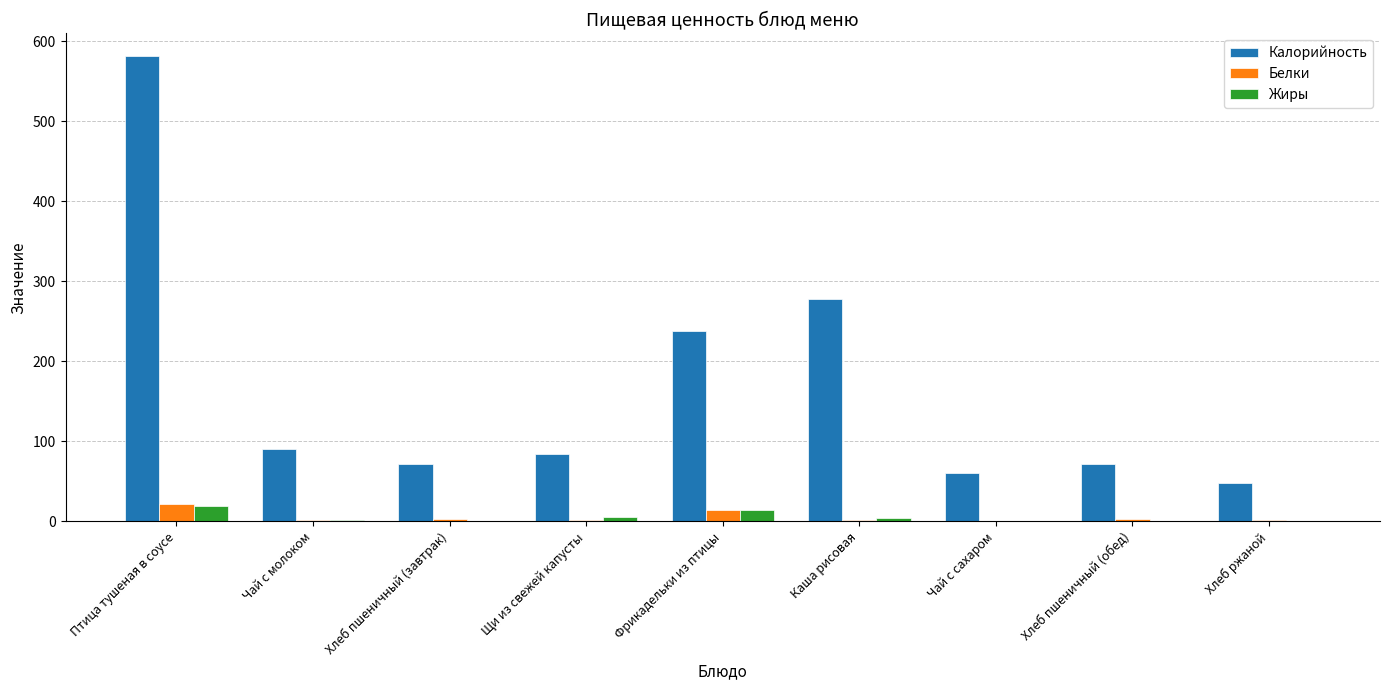

What is the sum of all Жиры values?

44.9